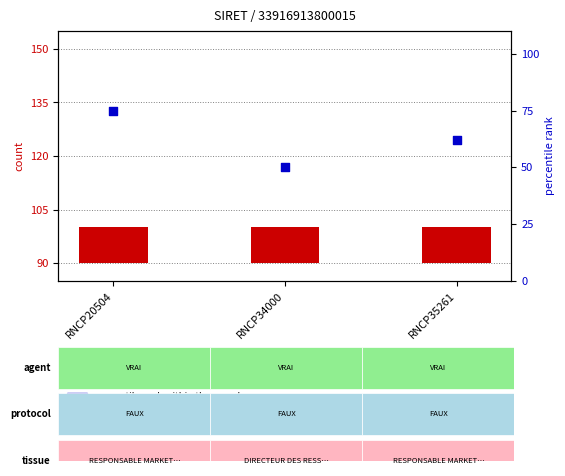

Which series reaches the minimum Y coordinate?

count